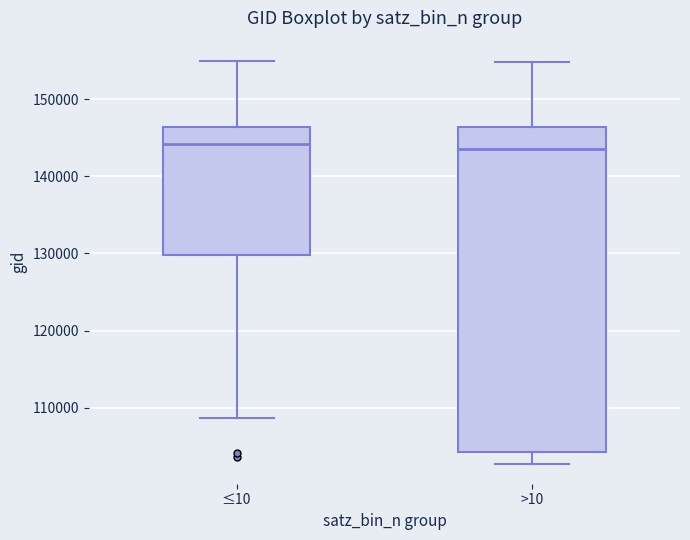

Which box is the tallest, from its lower edge to its upper edge?

>10